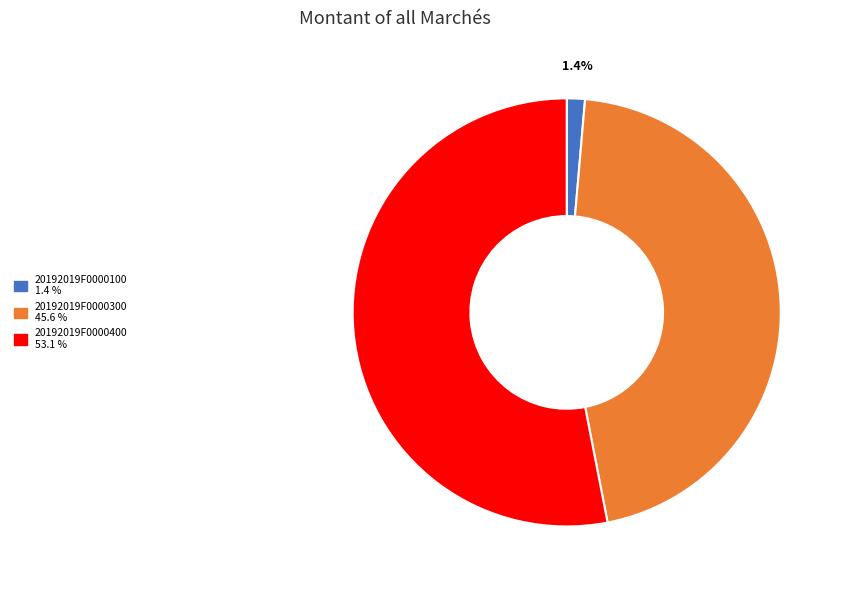

Rank the categories by value from lowest to highest.

20192019F0000100, 20192019F0000300, 20192019F0000400